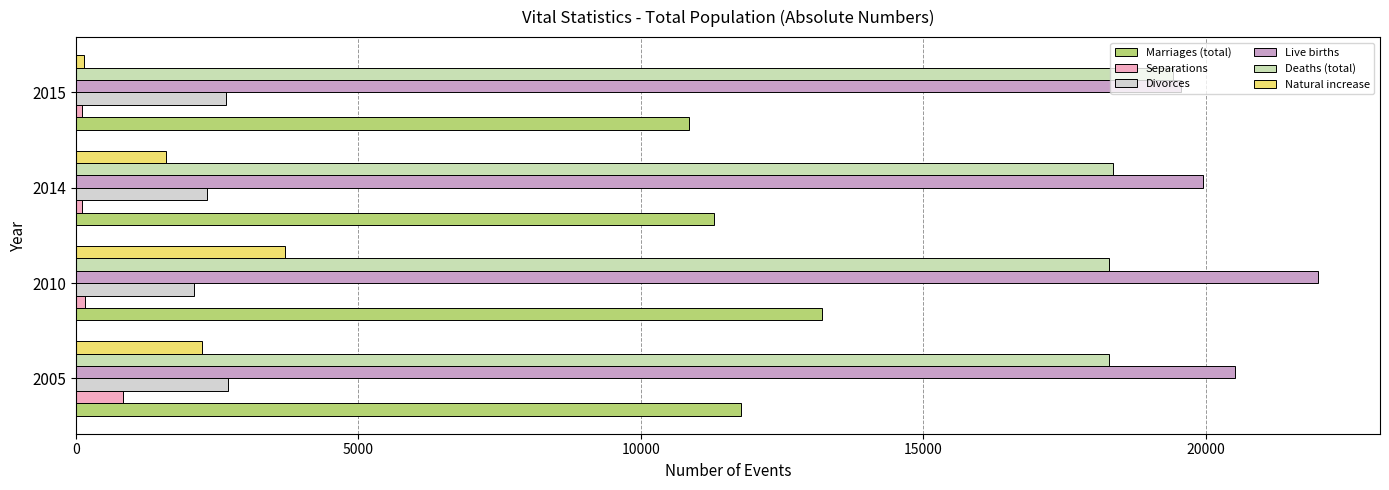

What is the sum of all Deaths (total) values?

74357